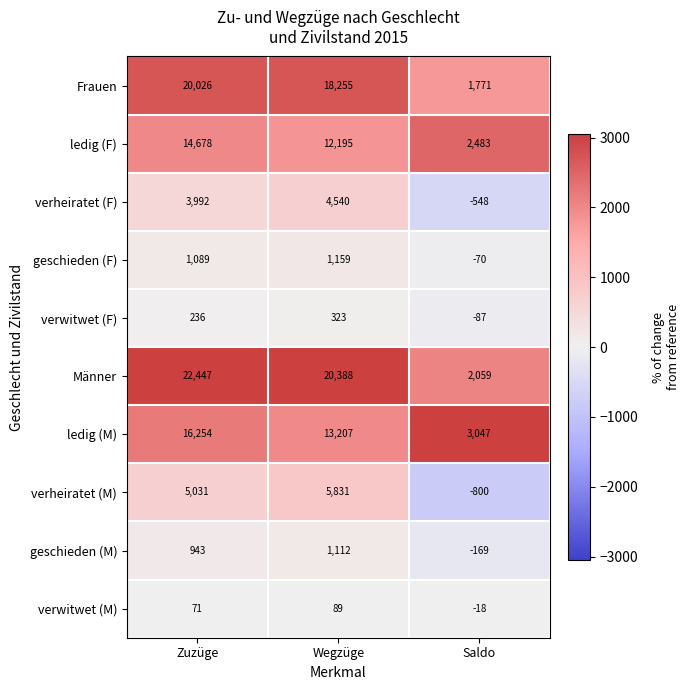

How many categories are shown in the chart?

3